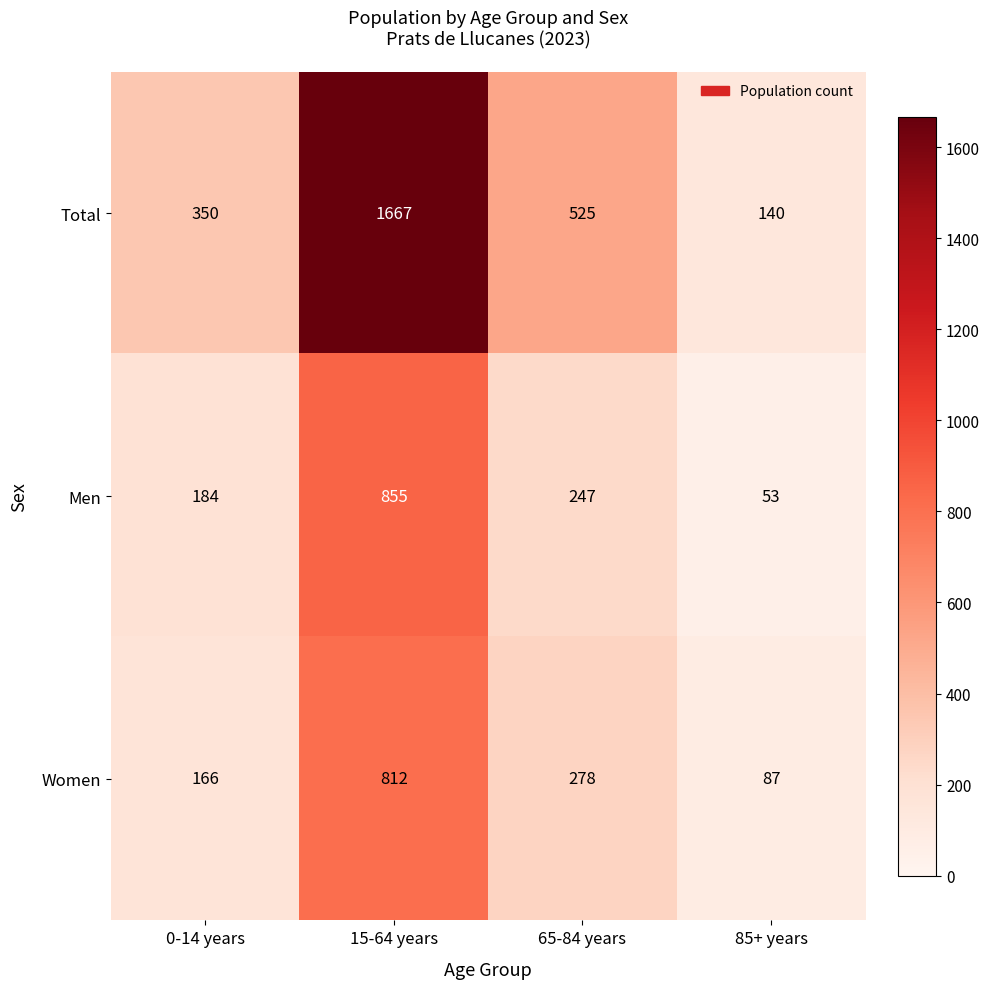

How many values in the Total series are below 525?

2